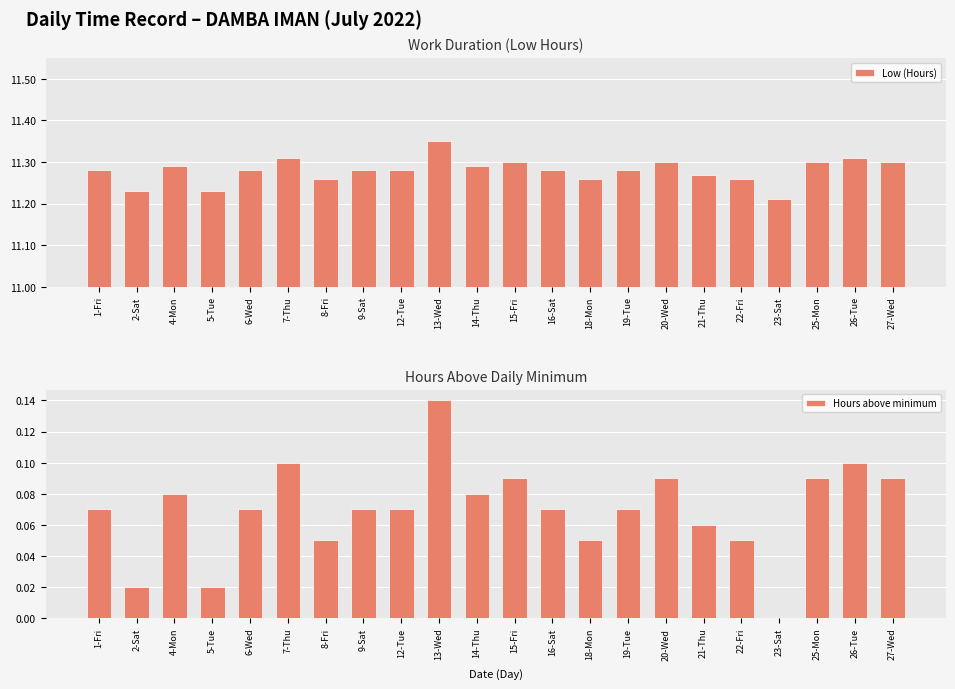

True or false: Low (Hours) has a value of 2.6 at 27-Wed.

False